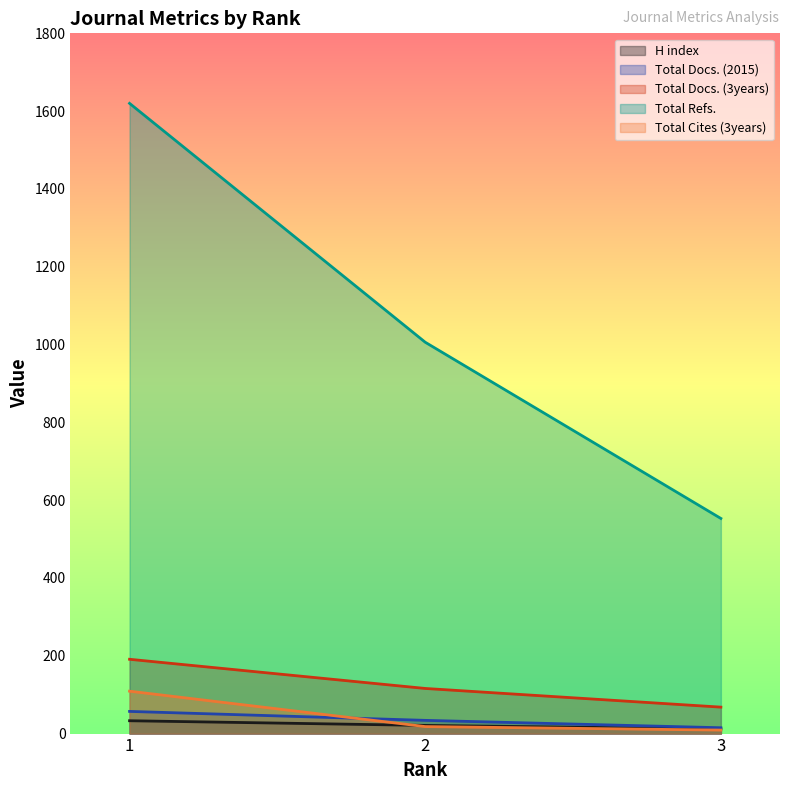

Rank the categories by Total Refs. value from lowest to highest.

3, 2, 1